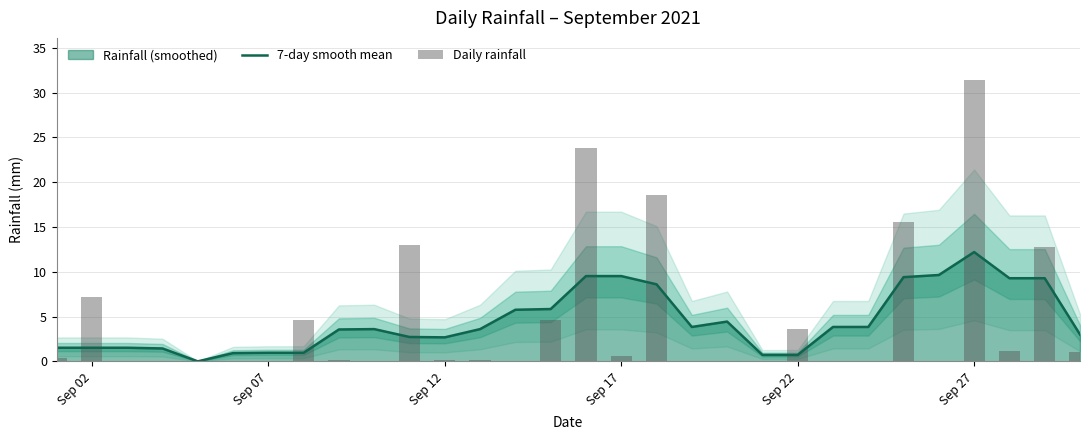

True or false: 7-day smooth mean has a value of 1.0 at Sep 07.

True